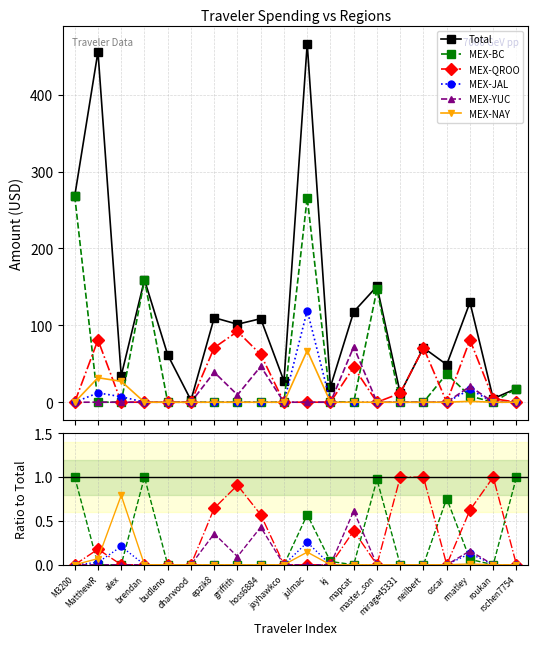

Which label corresponds to the largest value in the chart?

julmac